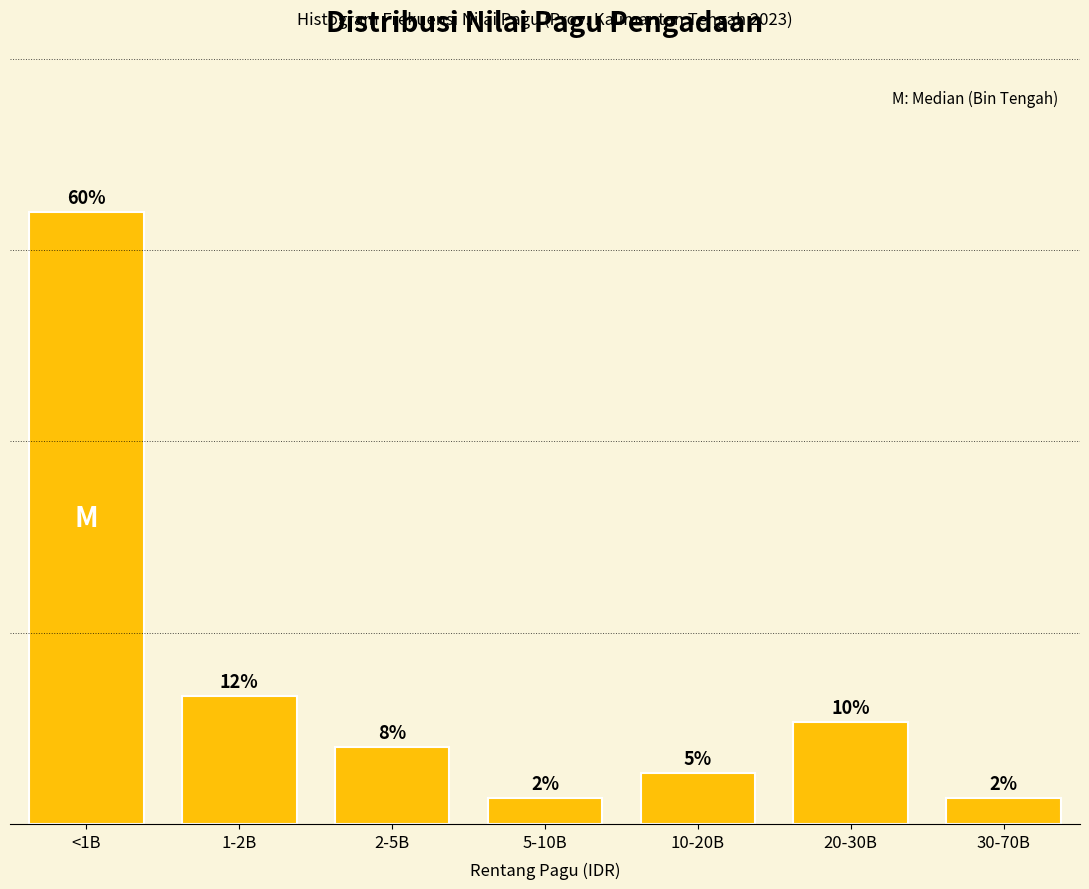

Does the chart contain any negative values?

No